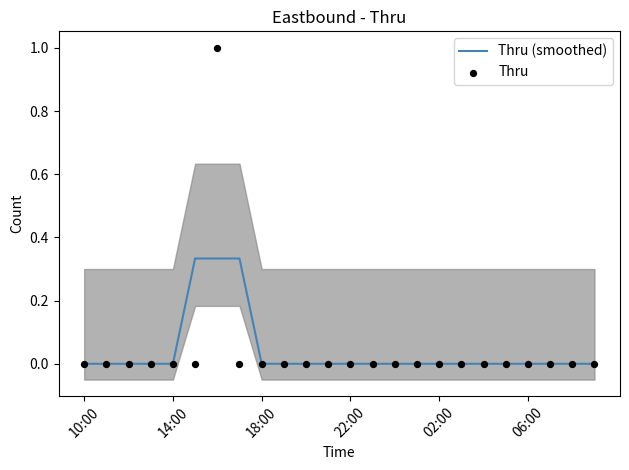

The value of Thru (smoothed) at 06:00 is 0.1. True or false?

False